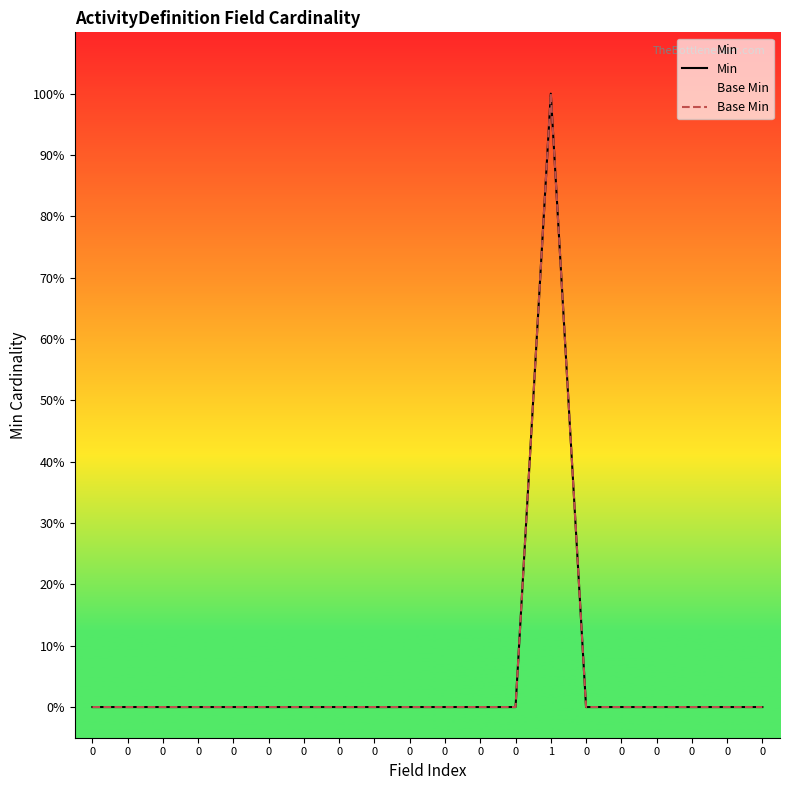

What are all the series names shown in the legend?

Min, Base Min